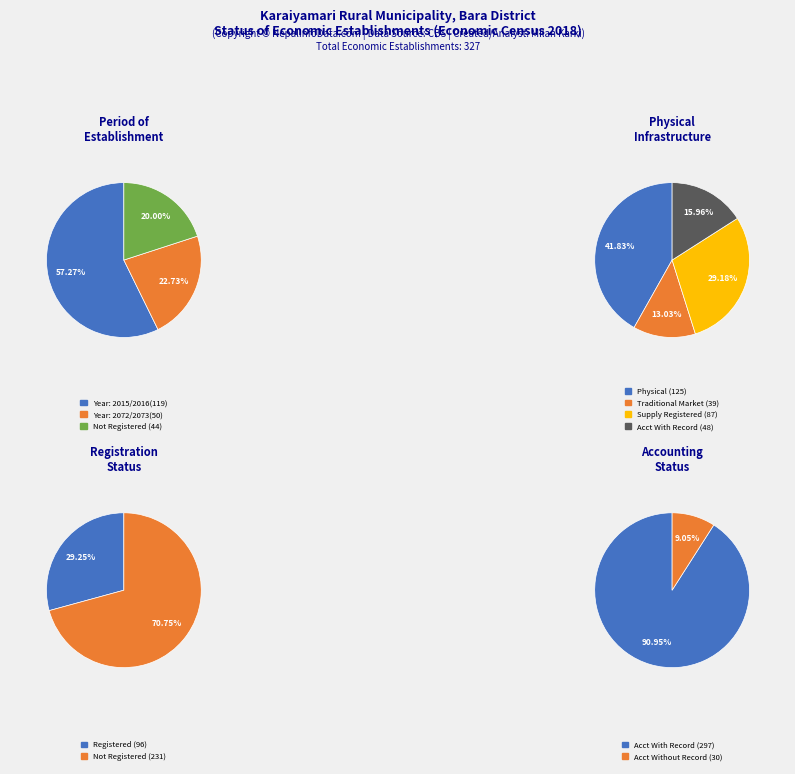

Between 2 and 22, which is larger?

22